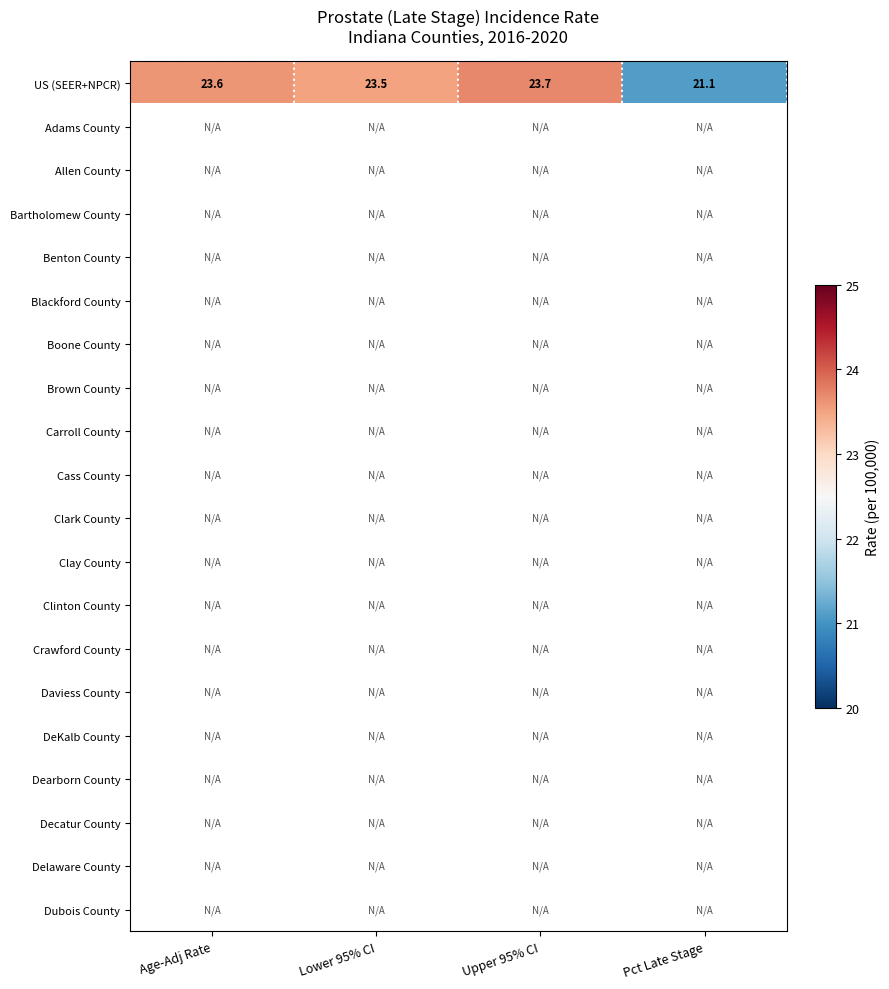

Which series changed the most between Lower 95% CI and Upper 95% CI?

US (SEER+NPCR)